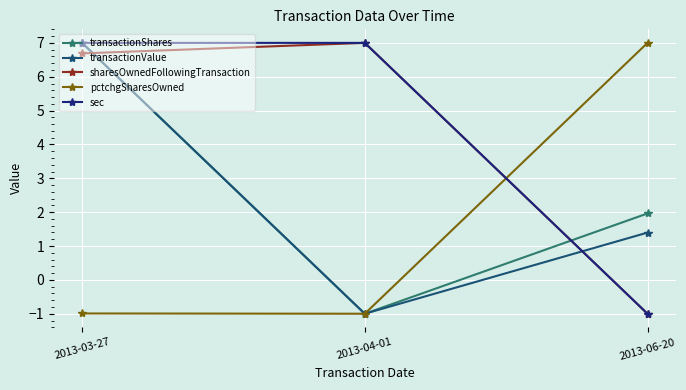

At which category is the sum across all series the highest?

2013-03-27